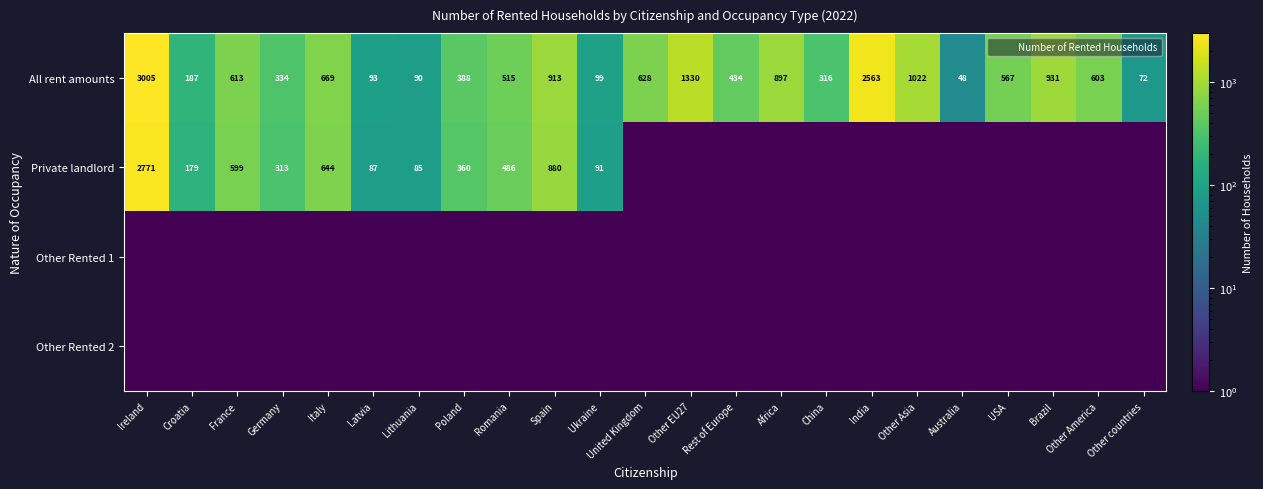

Which series has the largest total across all categories?

All rent amounts